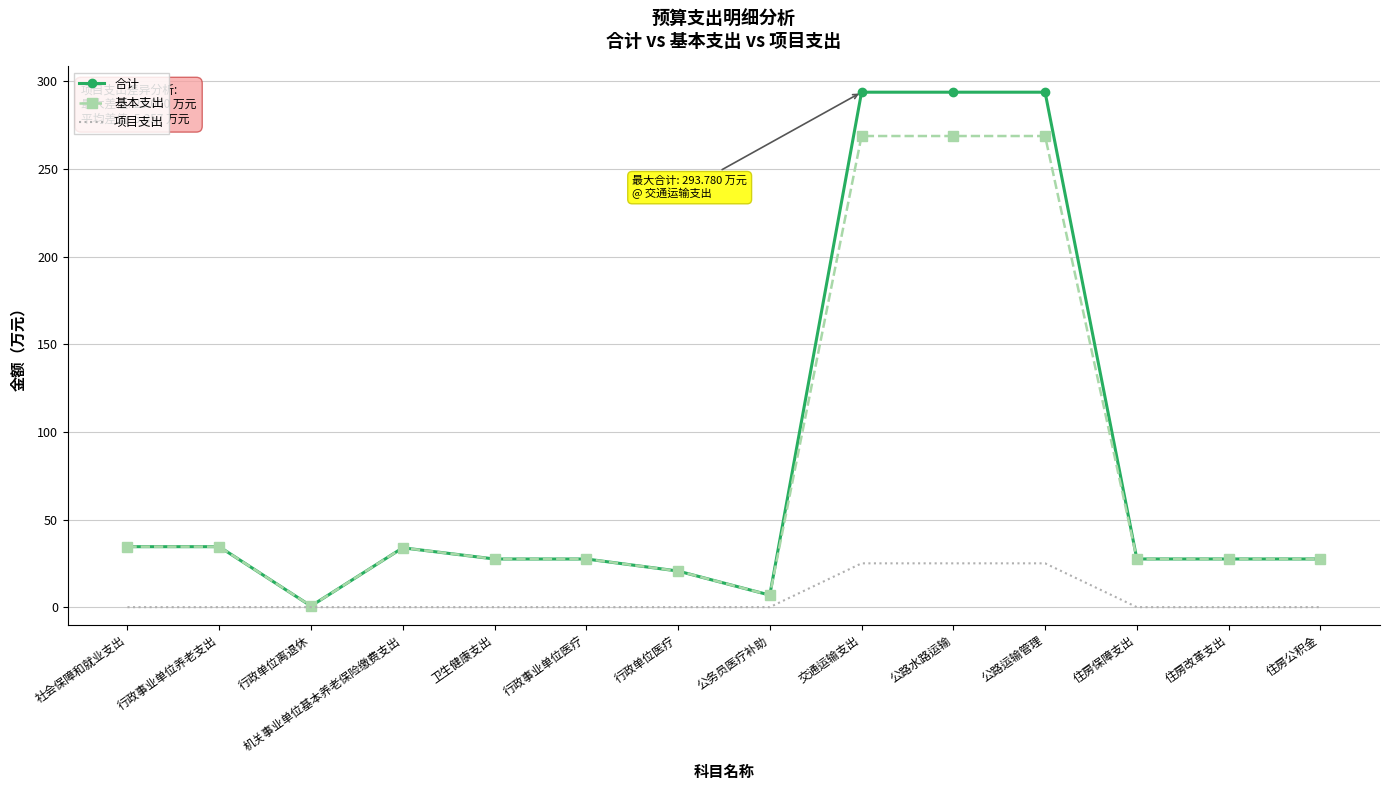

What is the approximate value of 合计 at 行政事业单位养老支出?

34.5